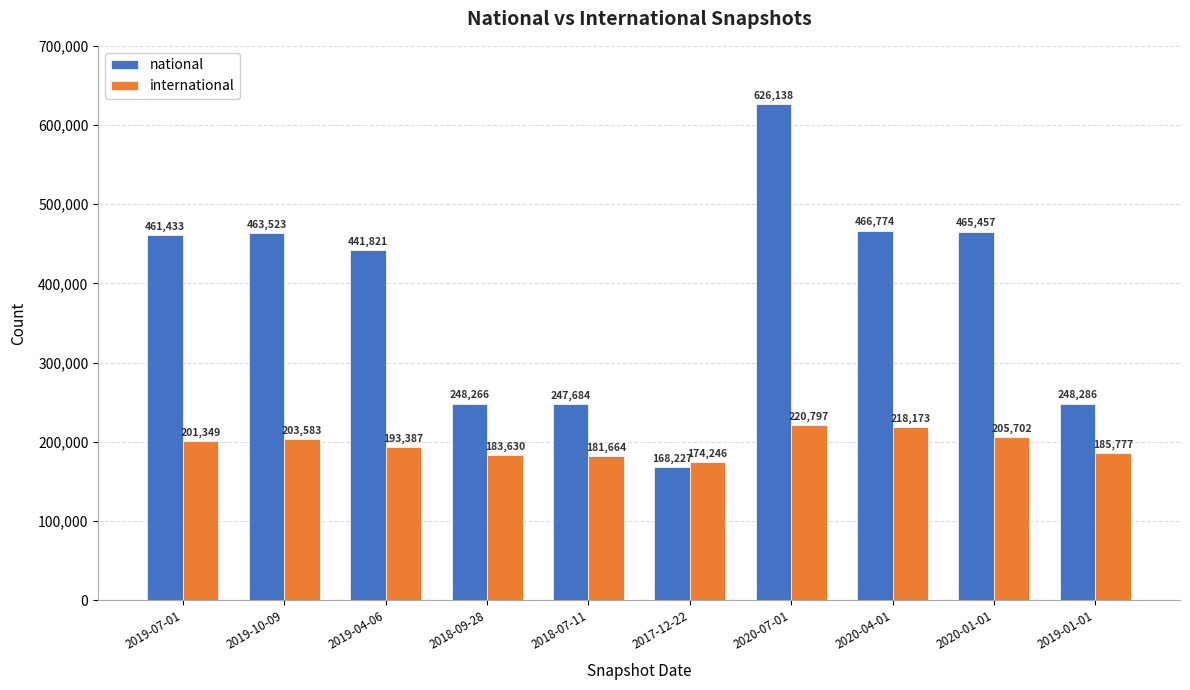

What is the difference between the maximum and minimum values in the national series?

457911